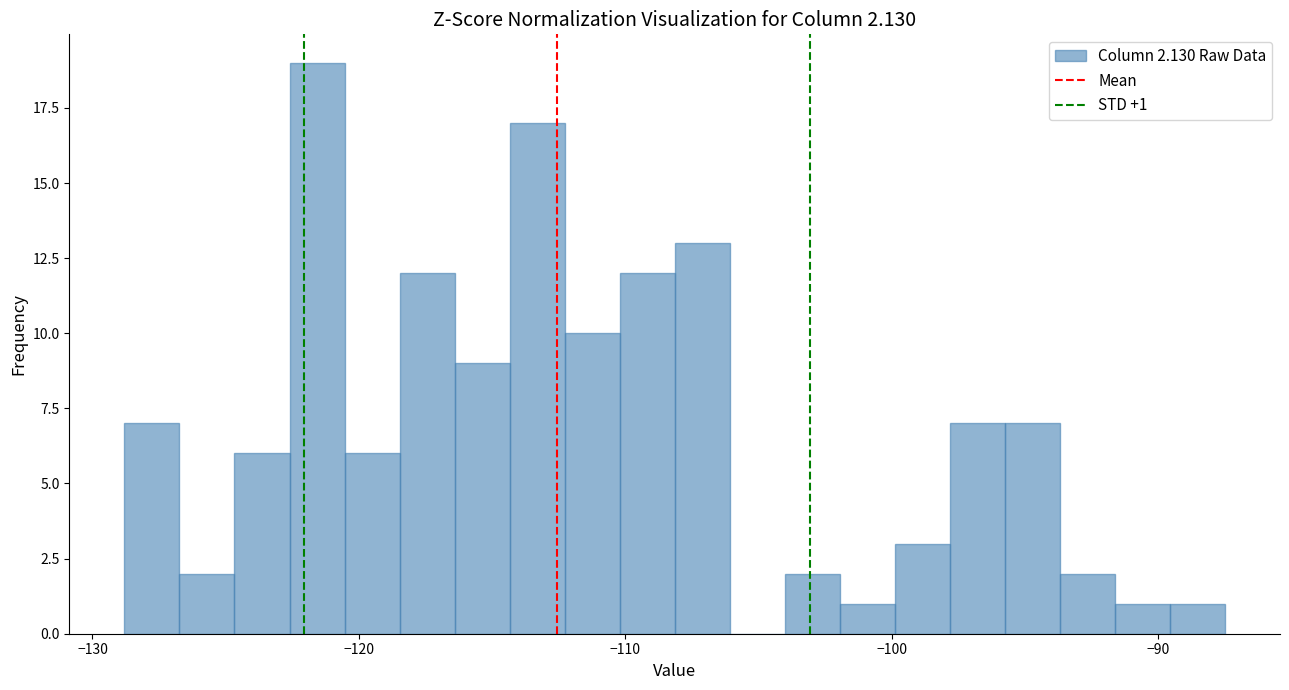

Around what value on the x-axis is the tallest bar? Give the approximate position of its centre, as read against the axis.

-122